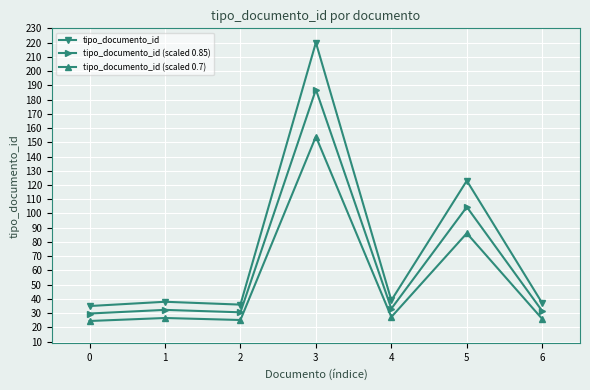

What is the minimum value for tipo_documento_id (scaled 0.85)?

29.8